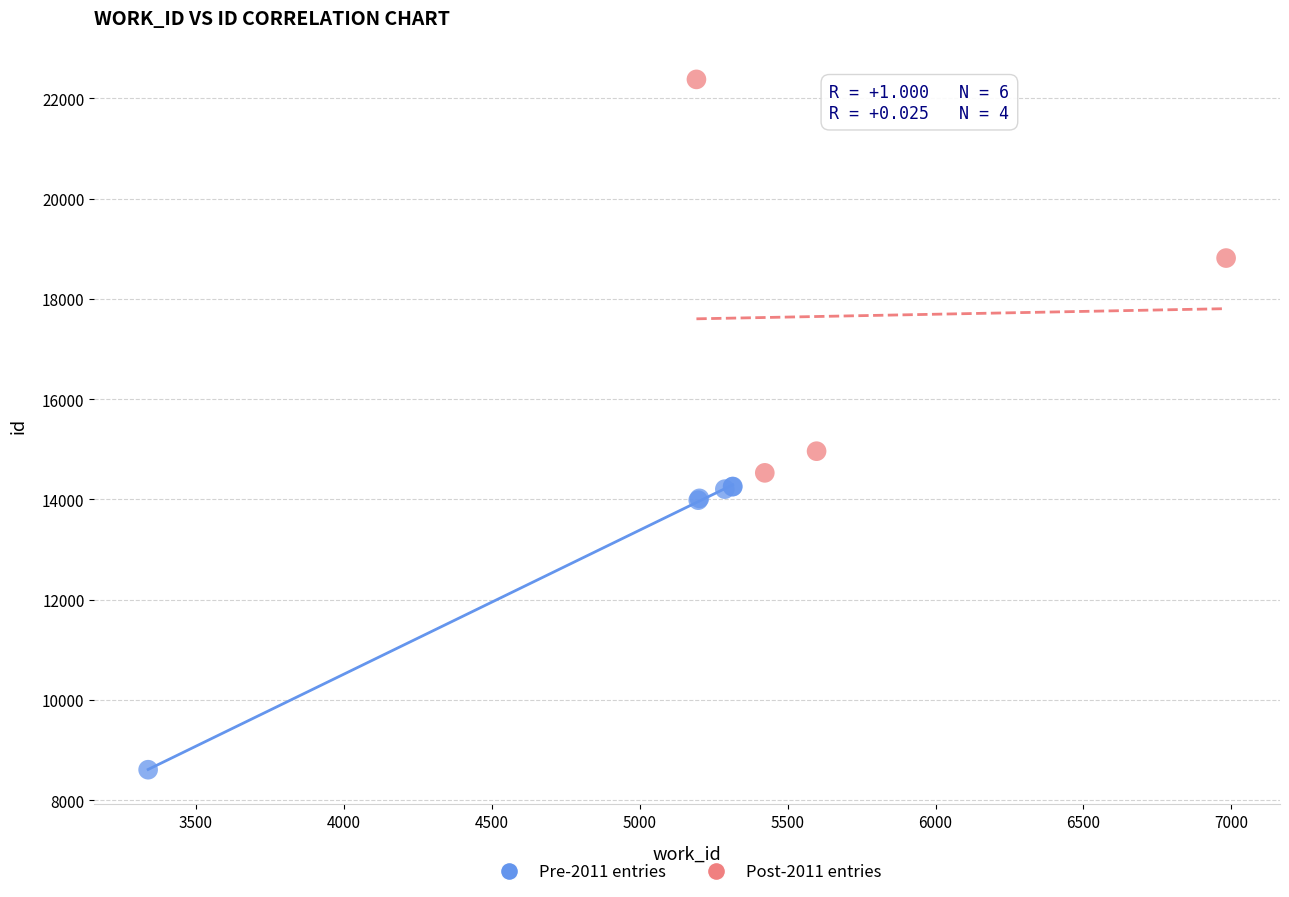

Which series reaches the minimum Y coordinate?

Pre-2011 entries